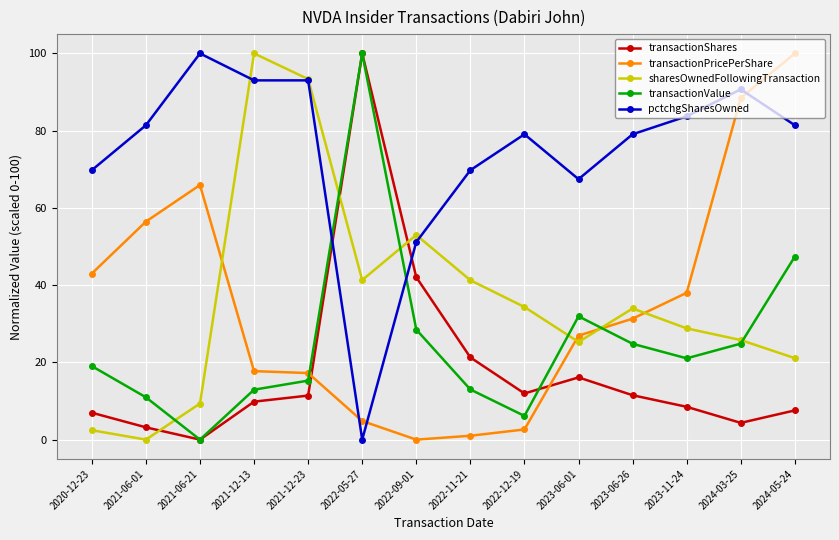

Between 2022-11-21 and 2023-06-01, which series saw the biggest shift?

transactionPricePerShare